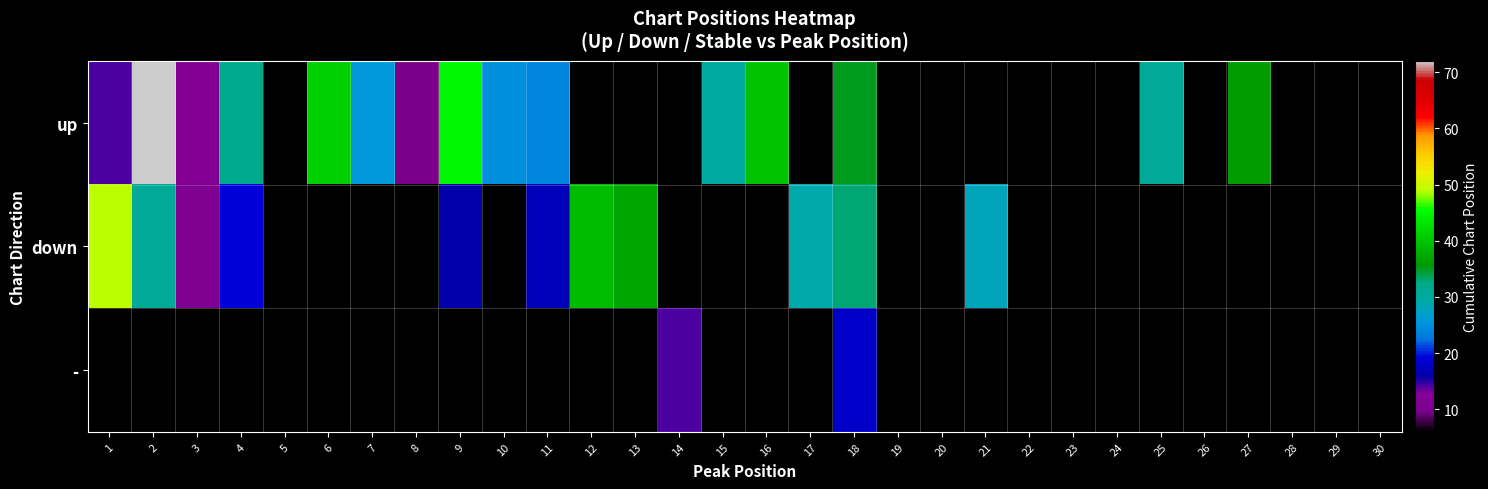

Count the number of data series in this chart.

3